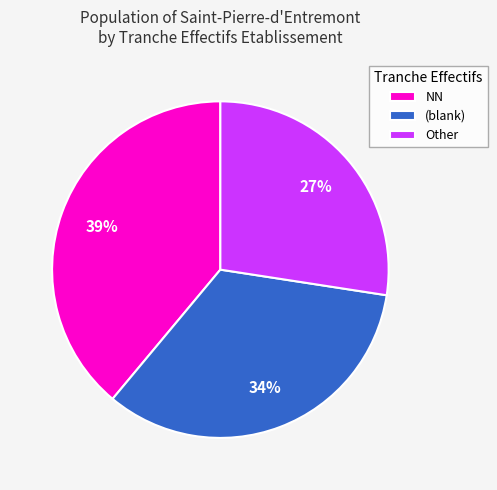

To the nearest percent, what percentage of the pie is Other?

27%